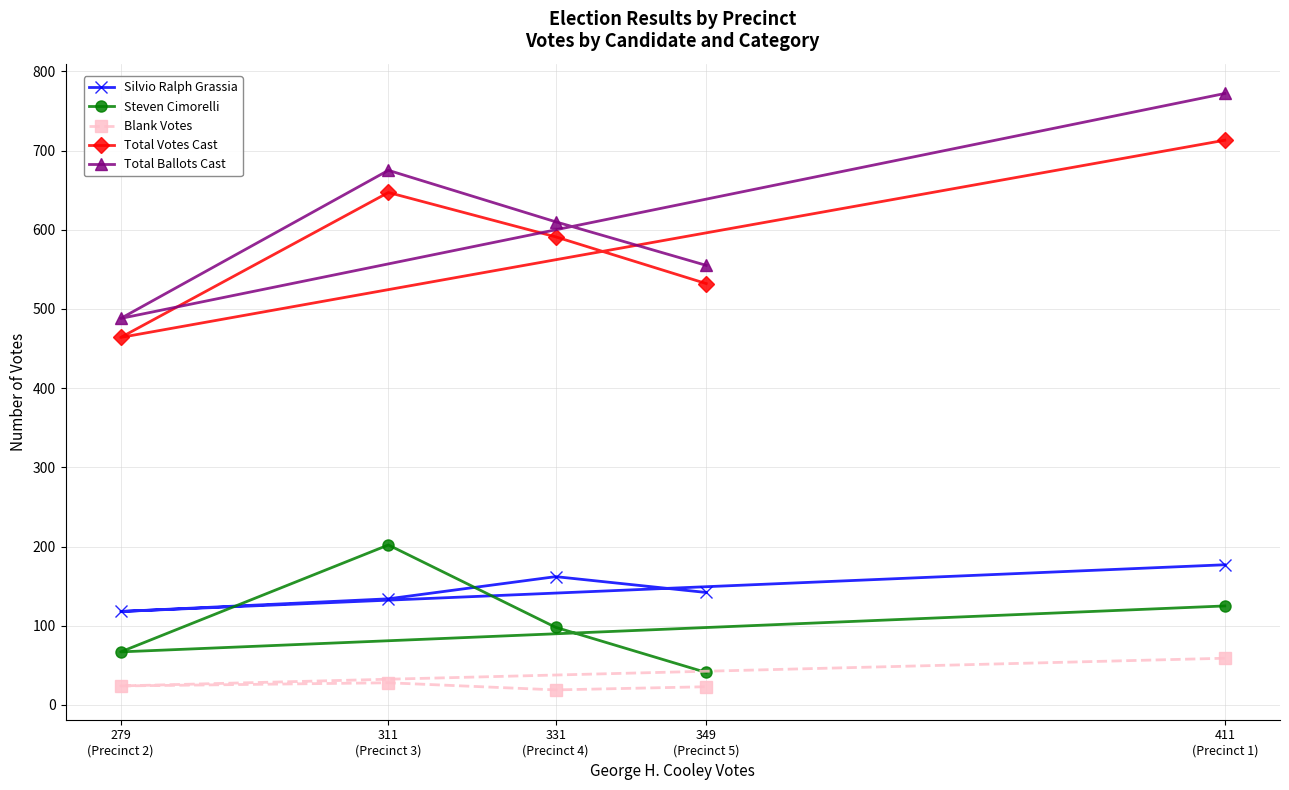

The value of Blank Votes at 411
(Precinct 1) is 96. True or false?

False